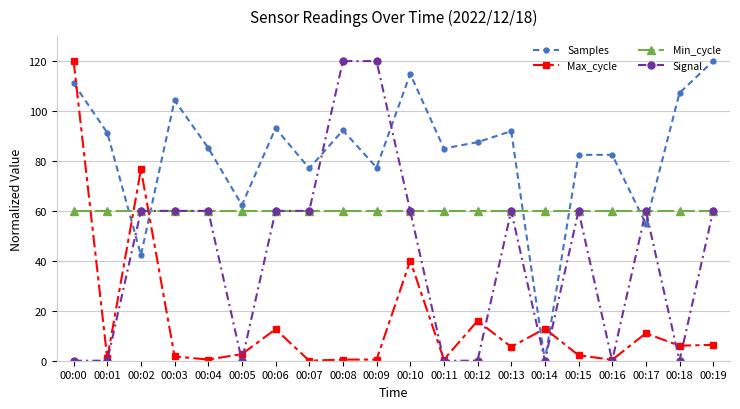

Where is the first local minimum for Max_cycle?

00:01